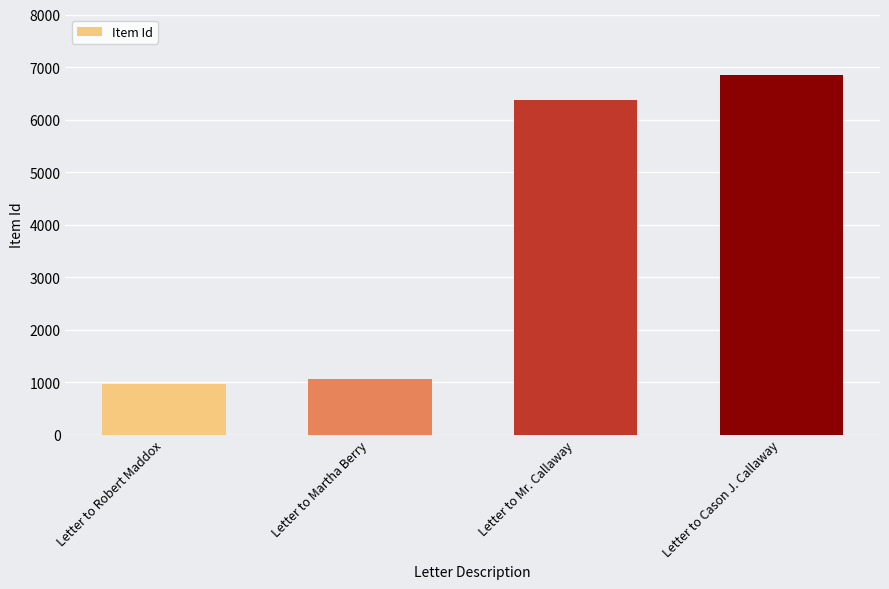

How many data points are less than 6372?

2